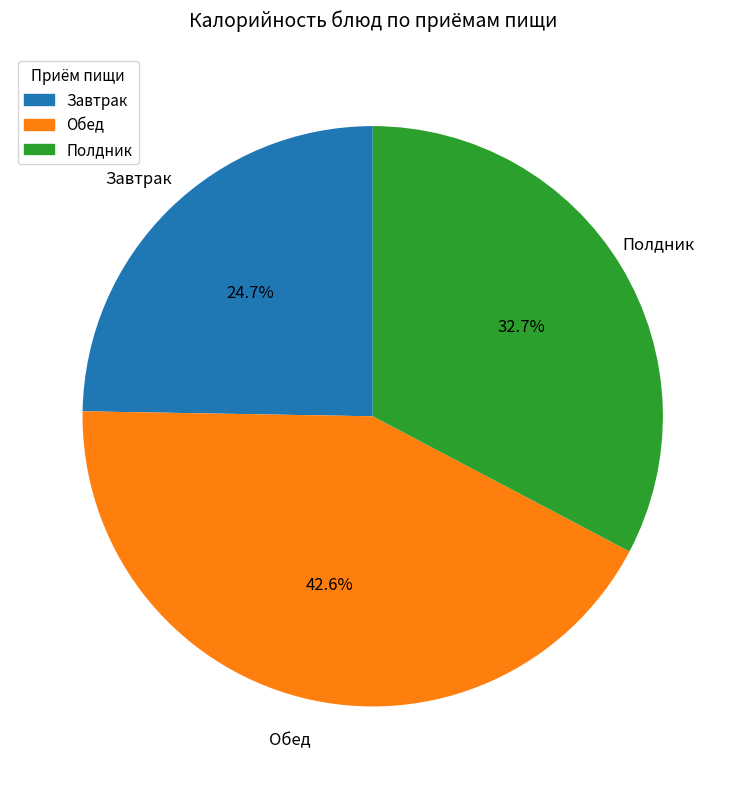

Does any single category account for the majority?

No